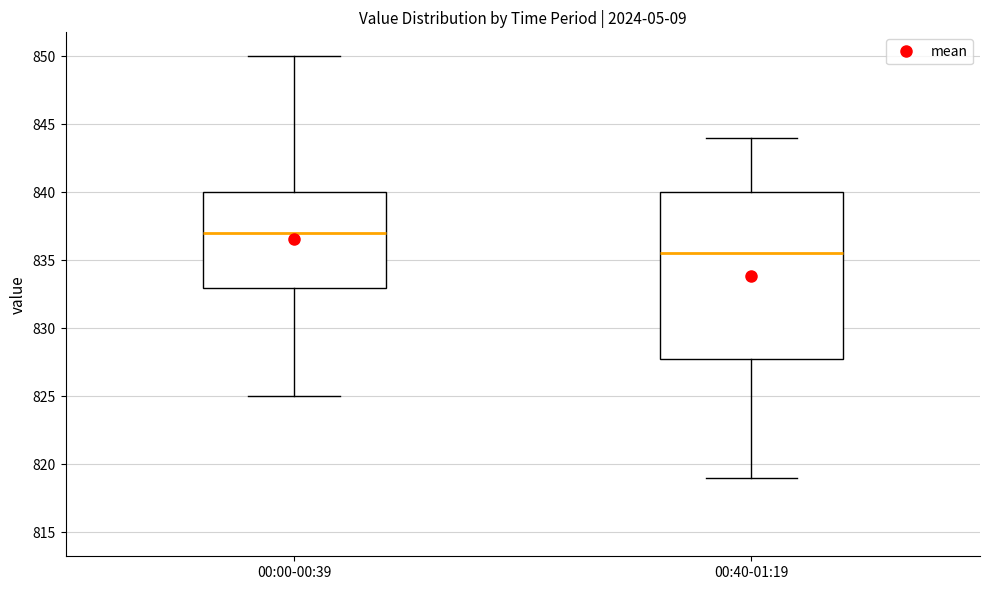

Where does the median line of the box for 00:40-01:19 sit on the y-axis? The values are not printed on the chart, so give them approximately, as read against the axis.

835.5